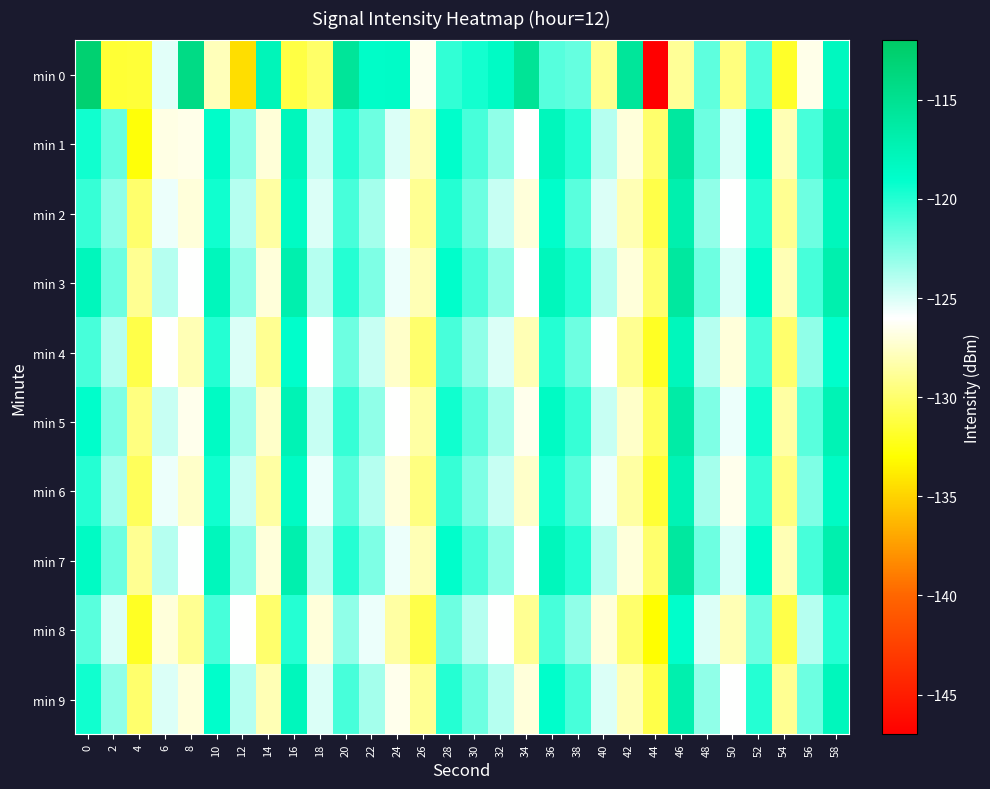

What is the minimum value shown in the chart?

-147.3